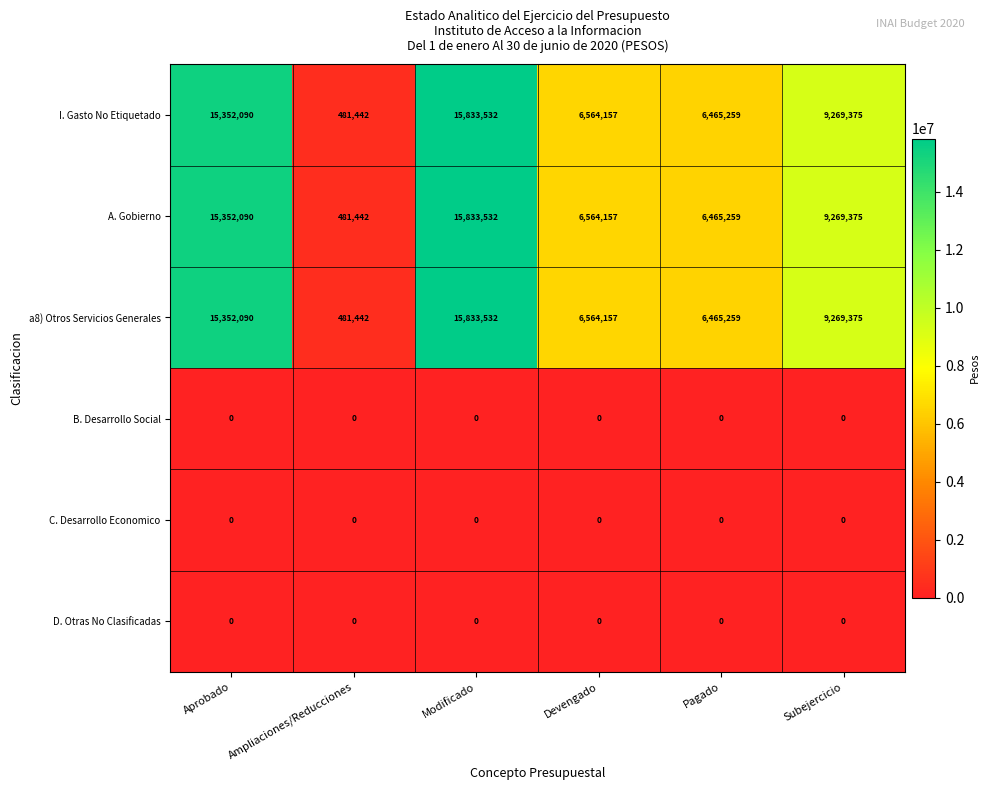

True or false: a8) Otros Servicios Generales has a value of 9385131 at Aprobado.

False